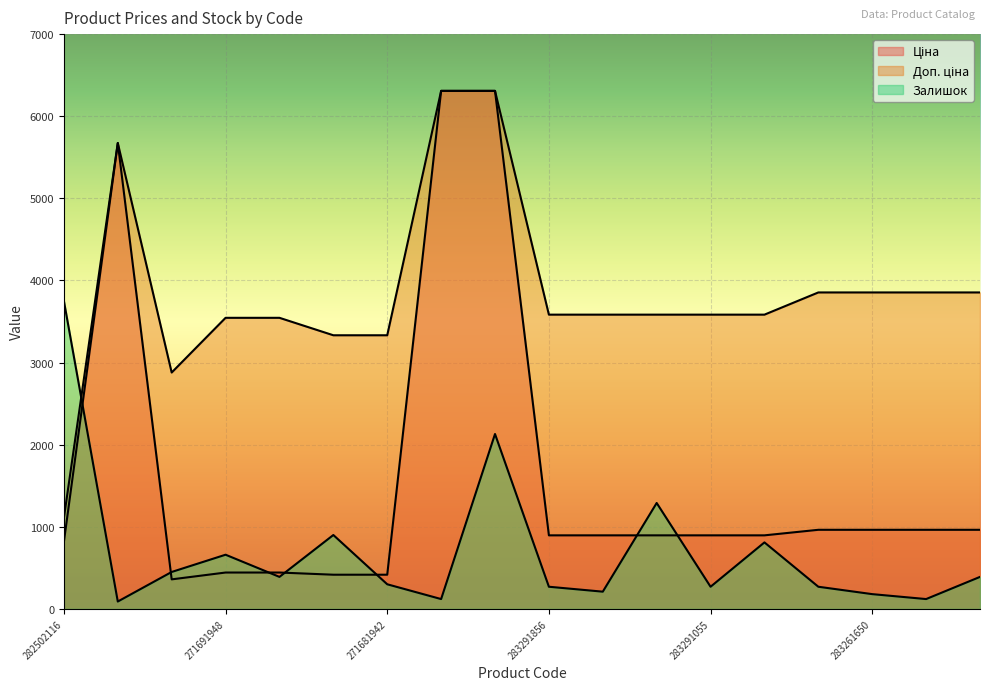

Reading left to right, list all the values displayed in this chart.

Ціна: 818.5	5673.8	359.9	443.1	443.1	416.6	416.6	6308.8	6308.8	895.9	895.9	895.9	895.9	895.9	963.5	963.5	963.5	963.5
Доп. ціна: 1109.2	5673.8	2878.8	3545.0	3545.0	3332.5	3332.5	6308.8	6308.8	3583.6	3583.6	3583.6	3583.6	3583.6	3854.0	3854.0	3854.0	3854.0
Залишок: 3750.0	90.0	450.0	660.0	390.0	900.0	300.0	120.0	2130.0	270.0	210.0	1290.0	270.0	810.0	270.0	180.0	120.0	390.0